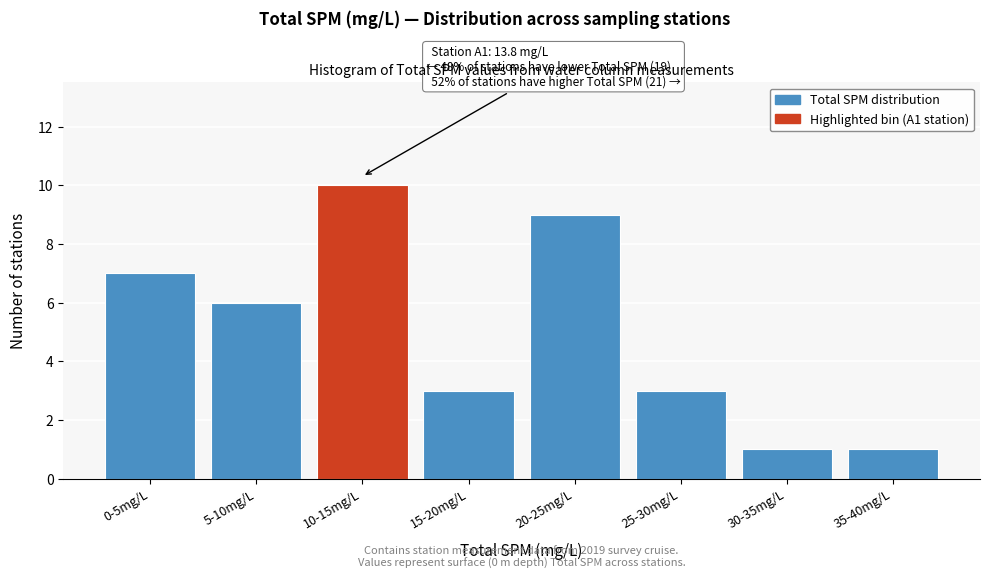

Reading left to right, what are all the values shown in this chart?

0-5mg/L=7	5-10mg/L=6	10-15mg/L=10	15-20mg/L=3	20-25mg/L=9	25-30mg/L=3	30-35mg/L=1	35-40mg/L=1